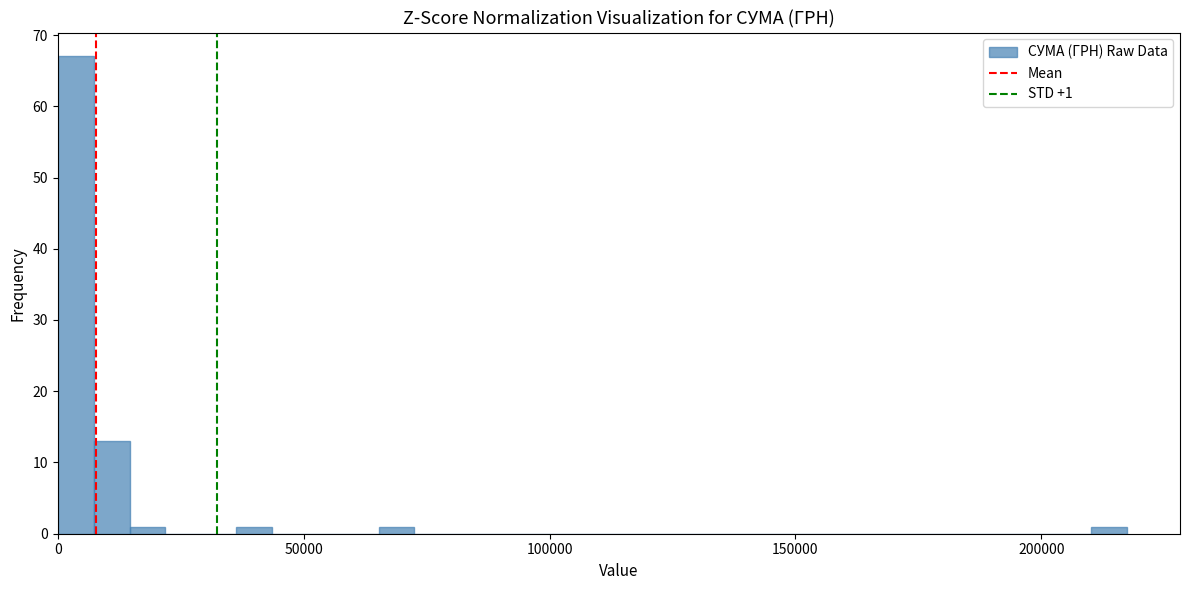

Around what value on the x-axis is the tallest bar? Give the approximate position of its centre, as read against the axis.

5000